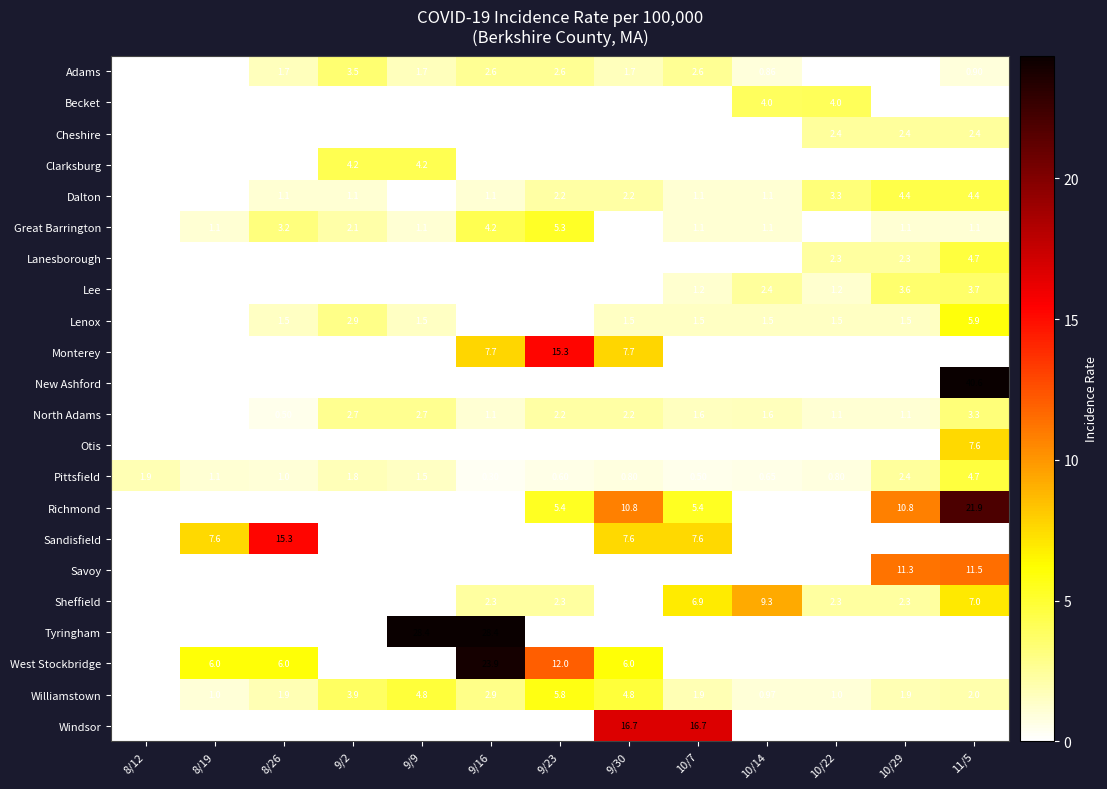

Count the number of categories in the chart.

13